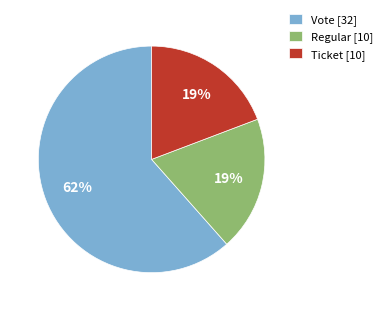

How many slices are in this pie chart?

3